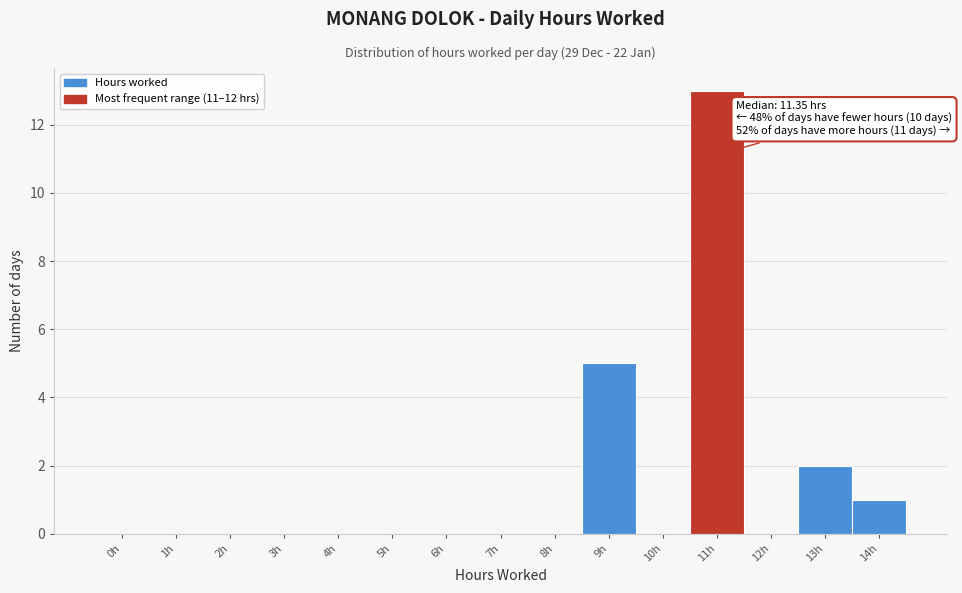

Reading left to right, transcribe all the data shown in this chart.

0h=0	1h=0	2h=0	3h=0	4h=0	5h=0	6h=0	7h=0	8h=0	9h=5	10h=0	11h=13	12h=0	13h=2	14h=1